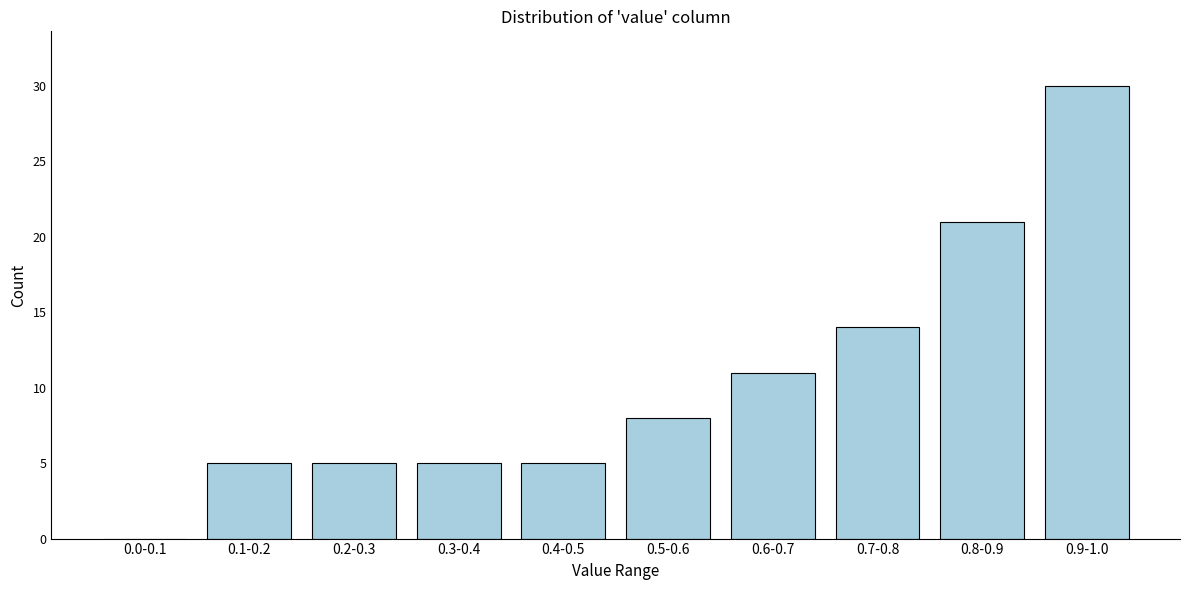

Reading left to right, extract all data points from this chart.

0.0-0.1=0	0.1-0.2=5	0.2-0.3=5	0.3-0.4=5	0.4-0.5=5	0.5-0.6=8	0.6-0.7=11	0.7-0.8=14	0.8-0.9=21	0.9-1.0=30